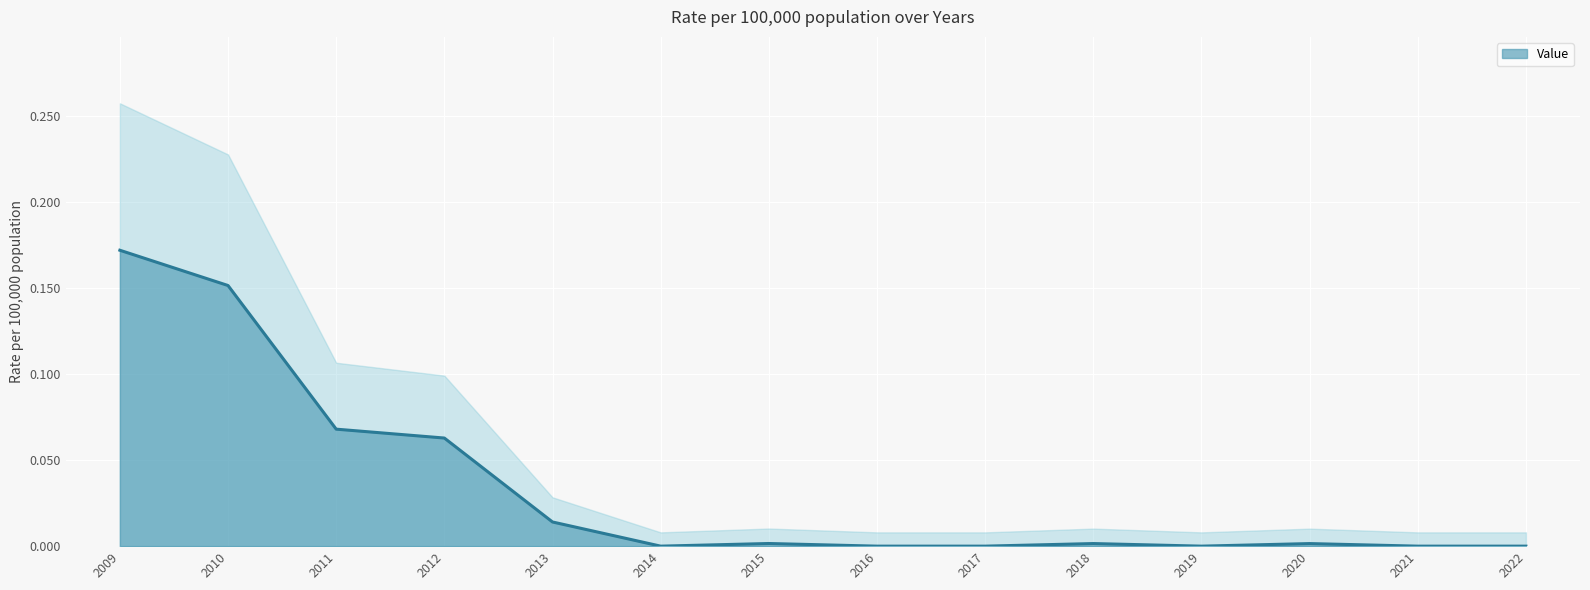

True or false: the data shows -0.1 at 2021.

False